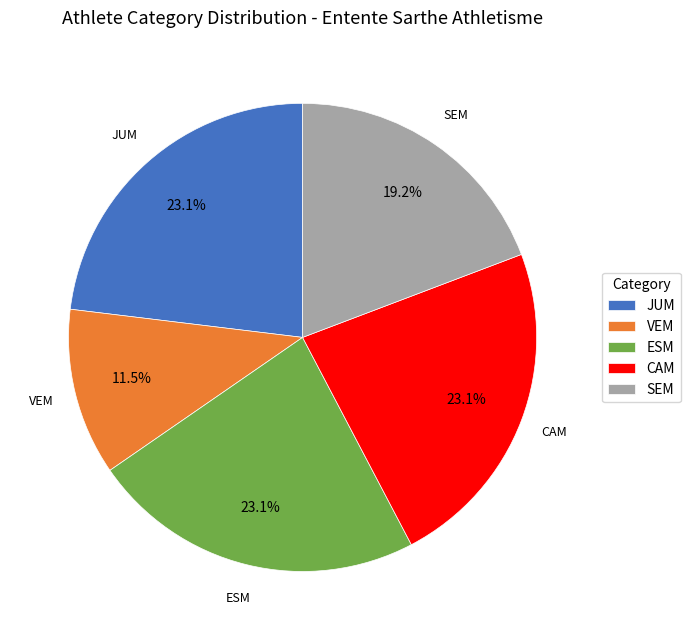

Does any single category account for the majority?

No